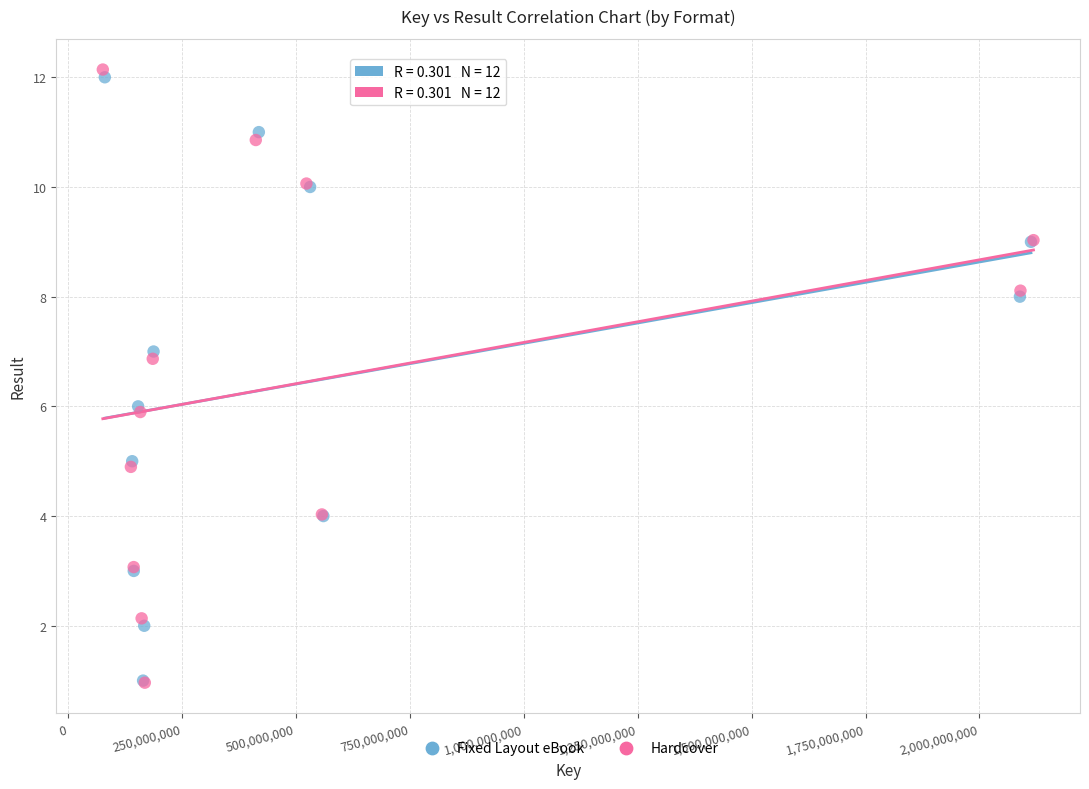

What are all the series names shown in the legend?

Fixed Layout eBook, Hardcover